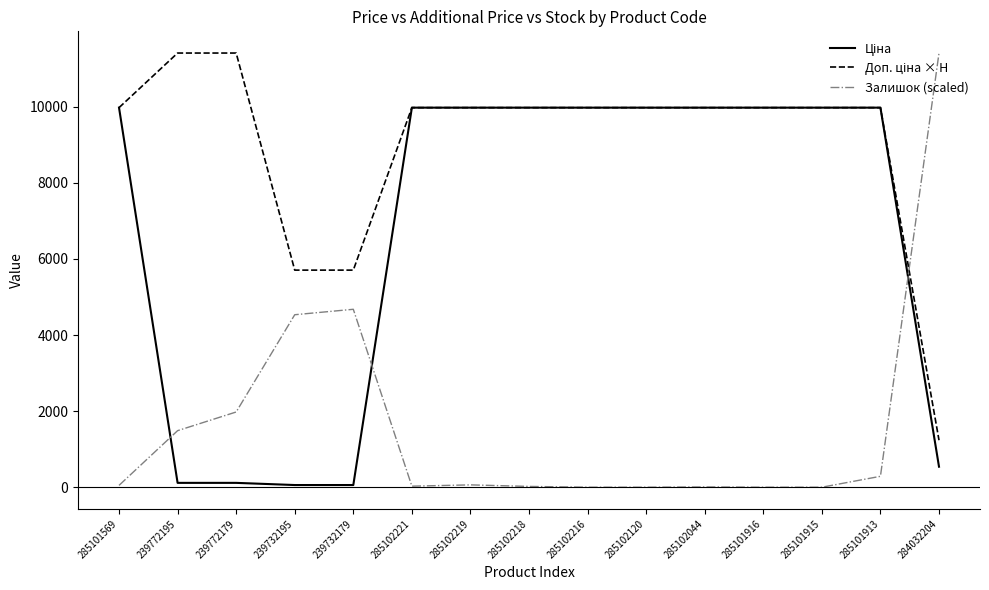

What is the total value across all series at 285102120?

19950.0